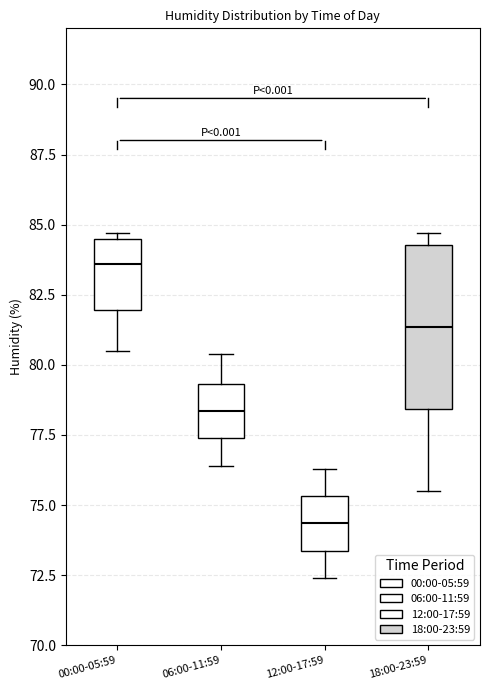

Reading left to right, read every box against the y-axis: the position of its median line, the range the box covers, and the ends of its whiskers. The values are not printed on the chart, so give them approximately, as read against the axis.

00:00-05:59: median 83.5, box 82.0 to 84.5, whiskers 80.5 to 84.5 (just above the box's upper edge)
06:00-11:59: median 78.5, box 77.5 to 79.5, whiskers 76.5 to 80.5
12:00-17:59: median 74.5, box 73.5 to 75.5, whiskers 72.5 to 76.5
18:00-23:59: median 81.5, box 78.5 to 84.5, whiskers 75.5 to 84.5 (just above the box's upper edge)